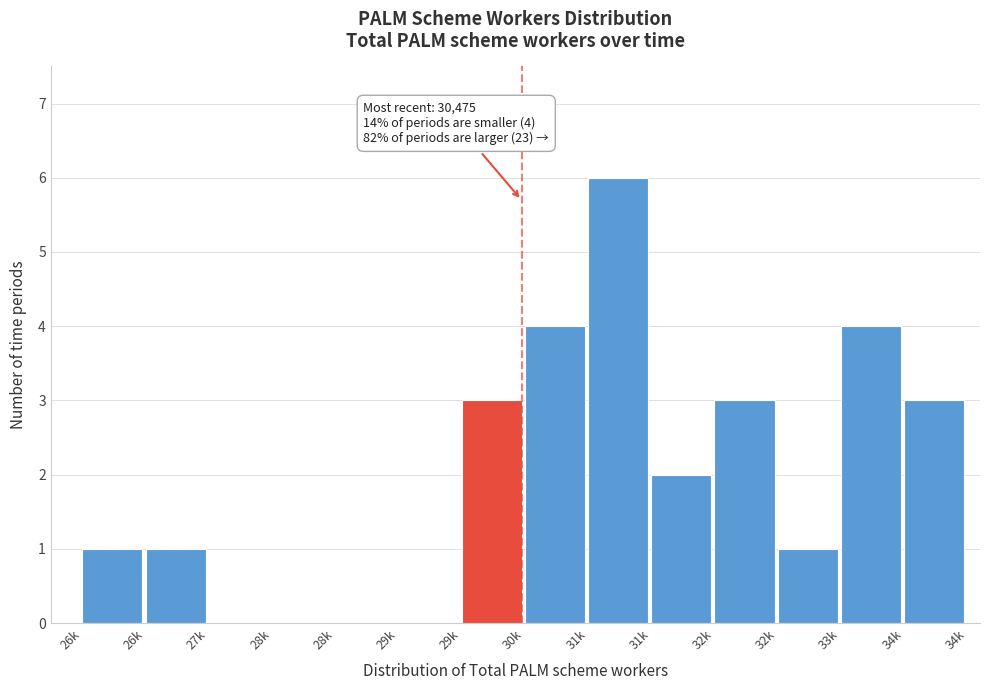

Are the bars horizontal?

No